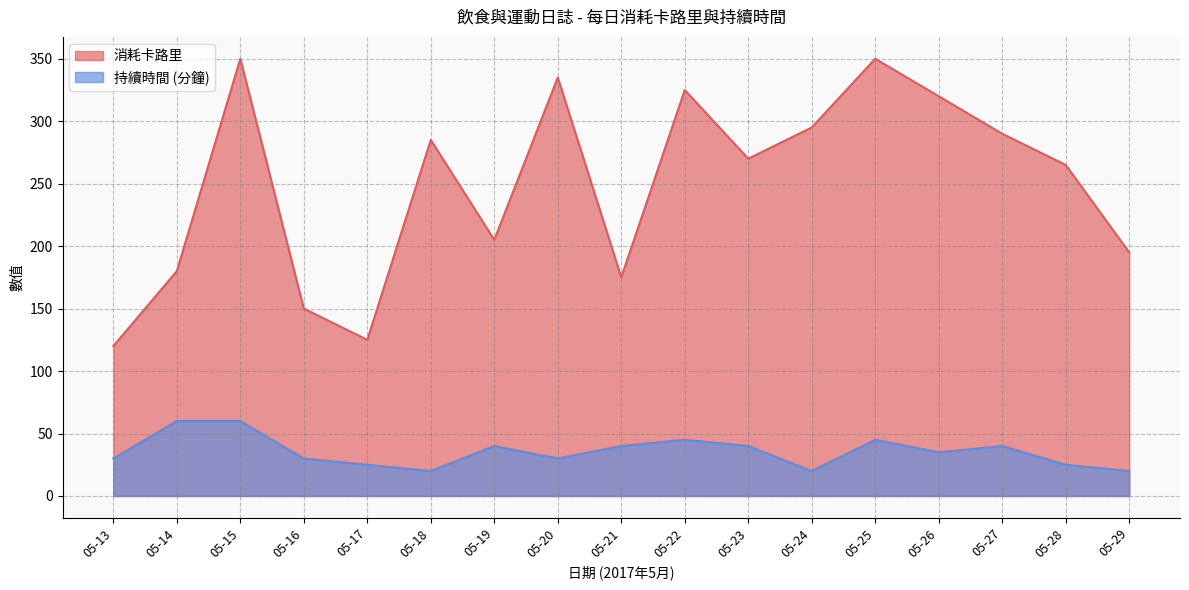

True or false: 持續時間 (分鐘) and 消耗卡路里 intersect in this chart.

False